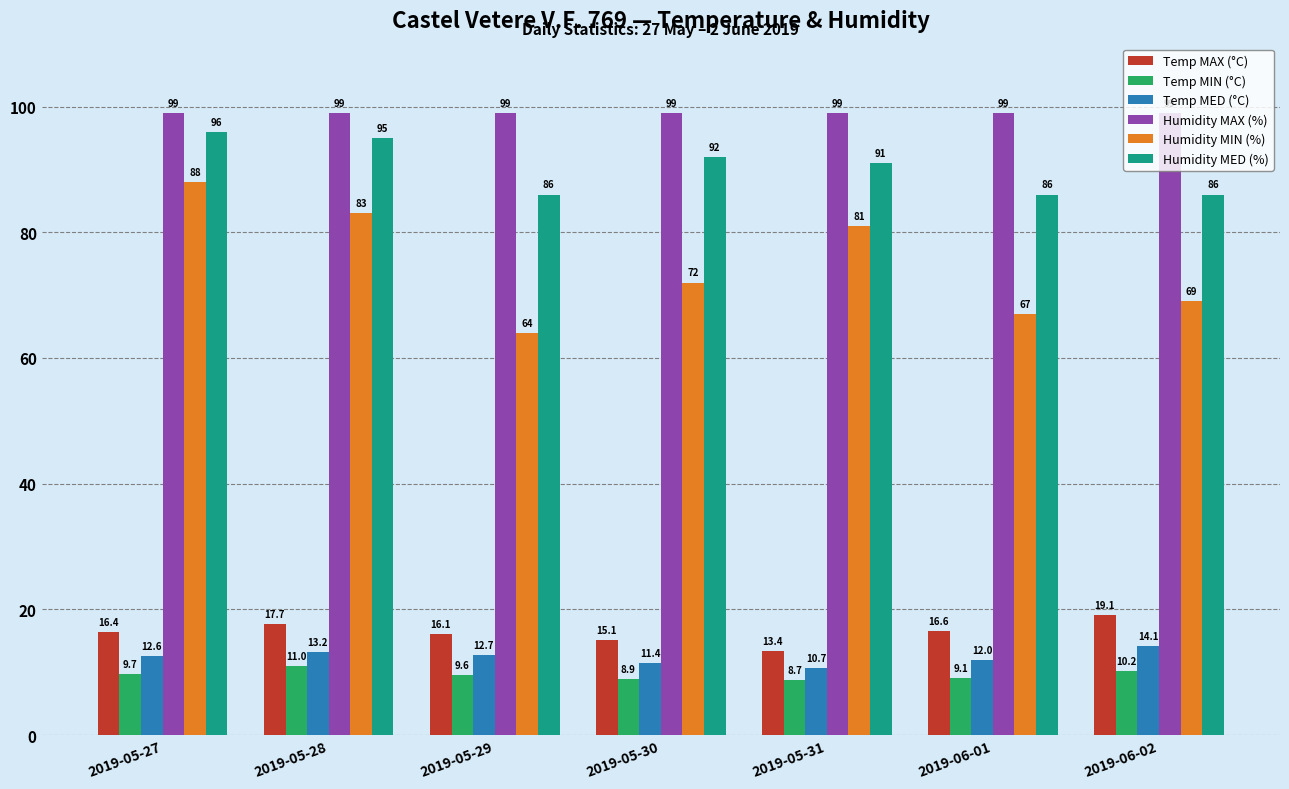

Reading left to right, what are all the values shown in this chart?

Temp MAX (°C): 2019-05-27=16.4	2019-05-28=17.7	2019-05-29=16.1	2019-05-30=15.1	2019-05-31=13.4	2019-06-01=16.6	2019-06-02=19.1
Temp MIN (°C): 2019-05-27=9.7	2019-05-28=11.0	2019-05-29=9.6	2019-05-30=8.9	2019-05-31=8.7	2019-06-01=9.1	2019-06-02=10.2
Temp MED (°C): 2019-05-27=12.6	2019-05-28=13.2	2019-05-29=12.7	2019-05-30=11.4	2019-05-31=10.7	2019-06-01=12.0	2019-06-02=14.1
Humidity MAX (%): 2019-05-27=99.0	2019-05-28=99.0	2019-05-29=99.0	2019-05-30=99.0	2019-05-31=99.0	2019-06-01=99.0	2019-06-02=99.0
Humidity MIN (%): 2019-05-27=88.0	2019-05-28=83.0	2019-05-29=64.0	2019-05-30=72.0	2019-05-31=81.0	2019-06-01=67.0	2019-06-02=69.0
Humidity MED (%): 2019-05-27=96.0	2019-05-28=95.0	2019-05-29=86.0	2019-05-30=92.0	2019-05-31=91.0	2019-06-01=86.0	2019-06-02=86.0